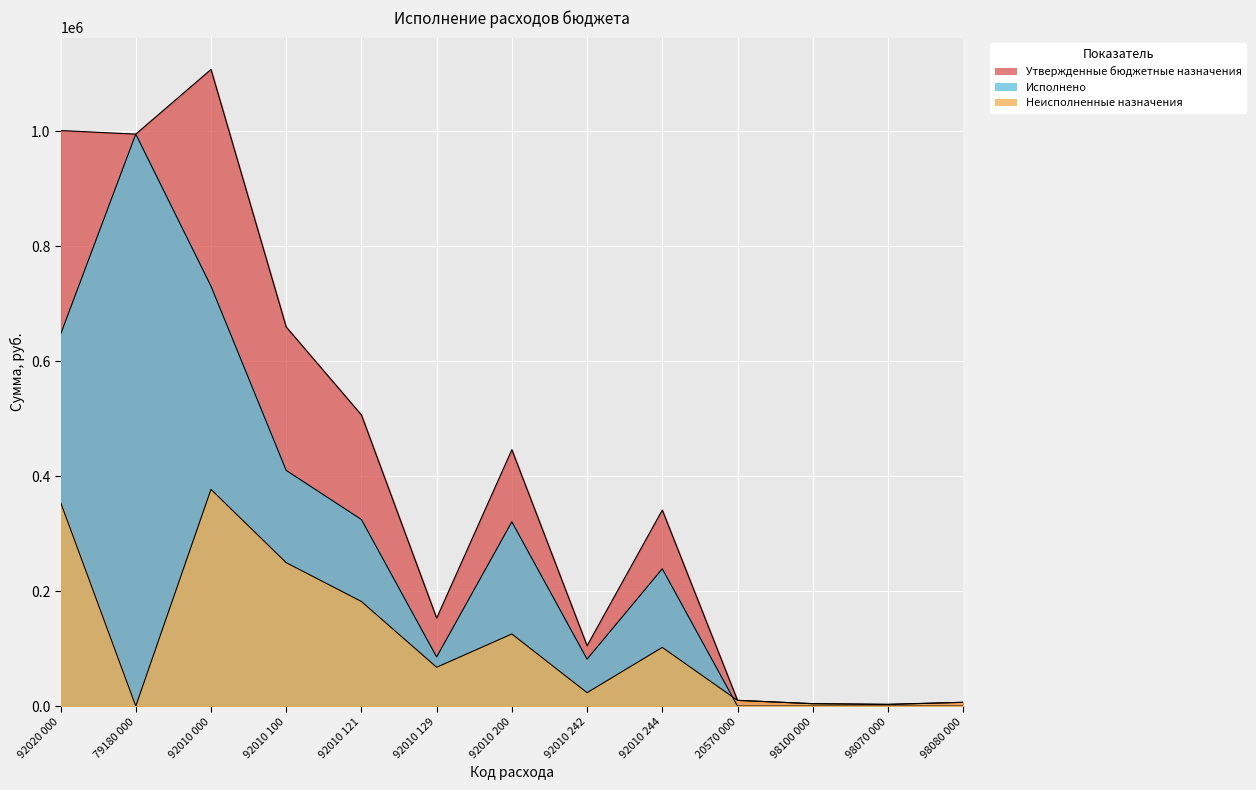

What is the approximate value of Исполнено at 92020 000?

646602.1